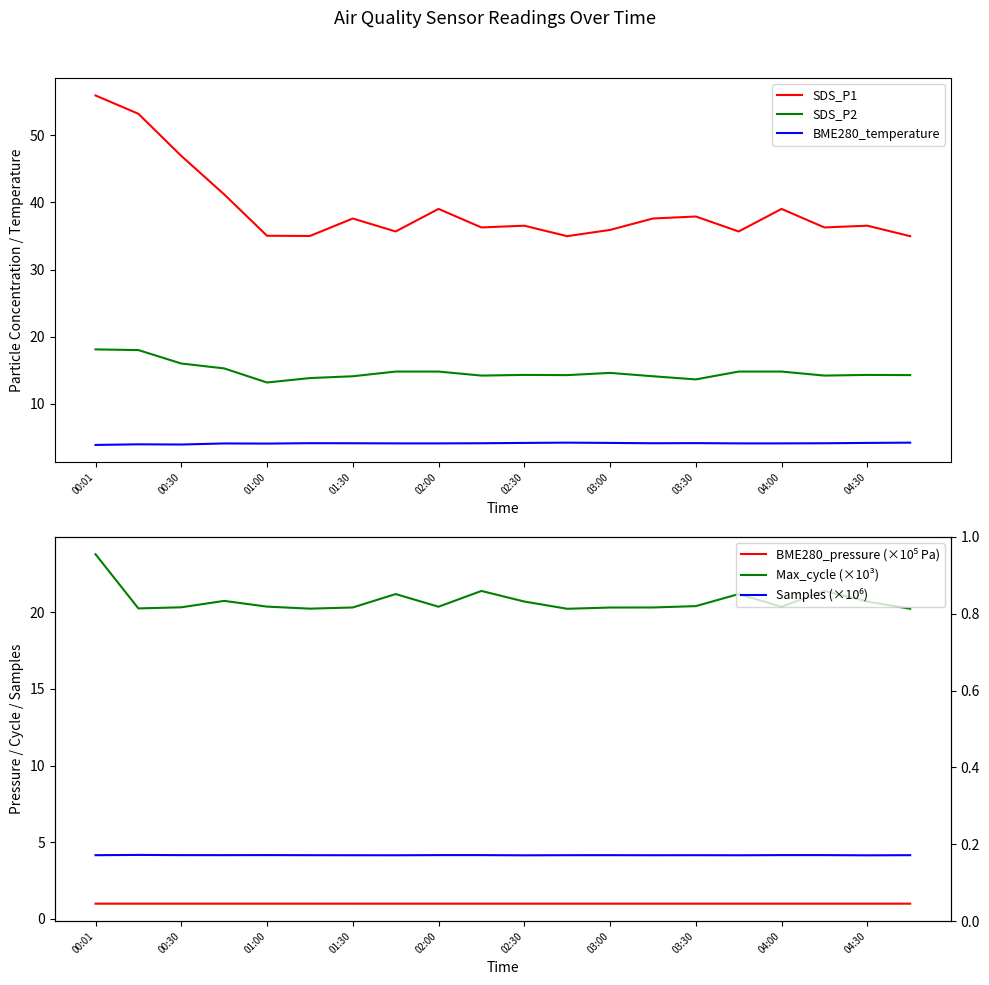

True or false: SDS_P1 has a value of 35.9 at 03:00.

True